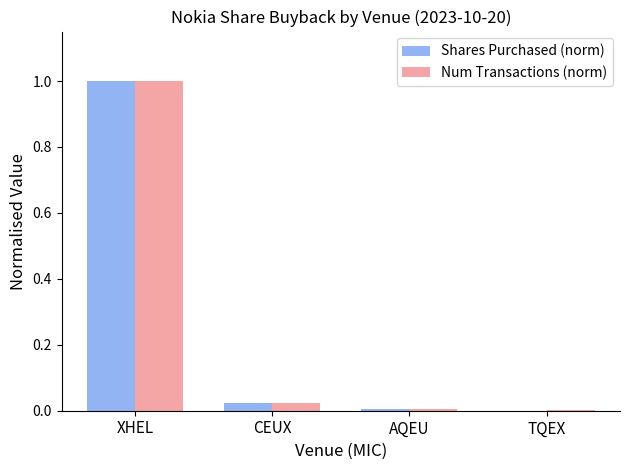

Between XHEL and TQEX, which series saw the biggest shift?

Shares Purchased (norm)